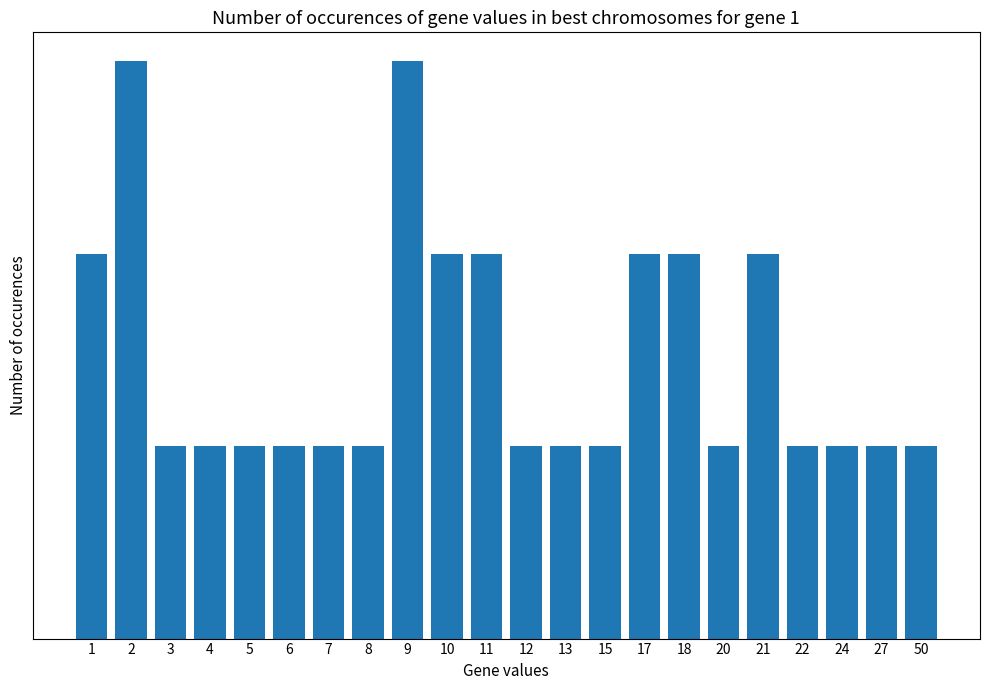

Are the bars horizontal?

No